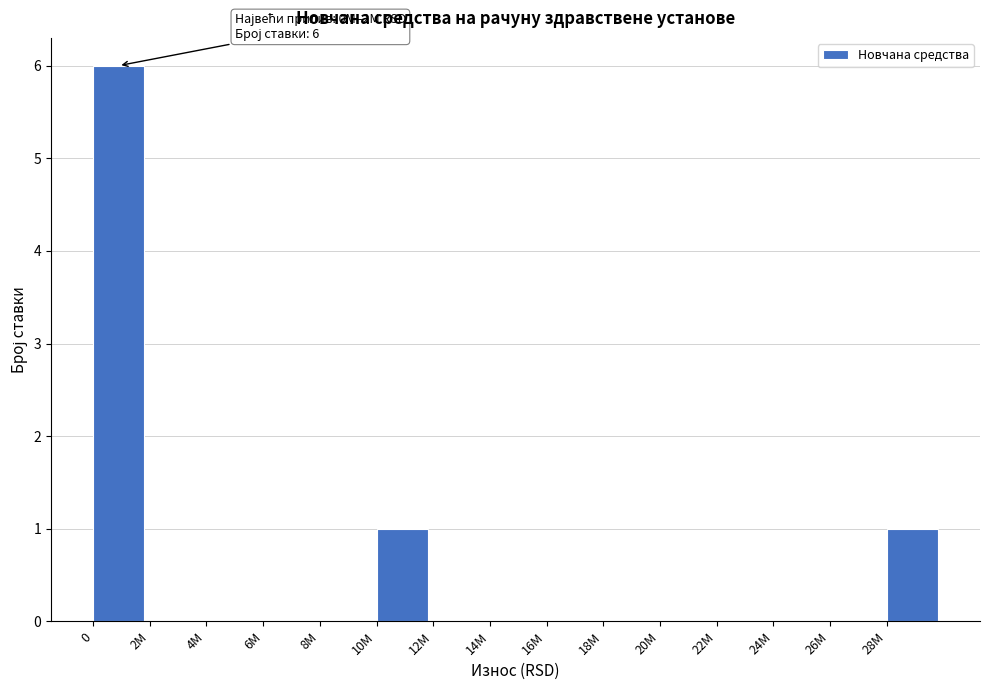

Reading right to left, list all the values displayed in this chart.

28M=1	26M=0	24M=0	22M=0	20M=0	18M=0	16M=0	14M=0	12M=0	10M=1	8M=0	6M=0	4M=0	2M=0	0=6